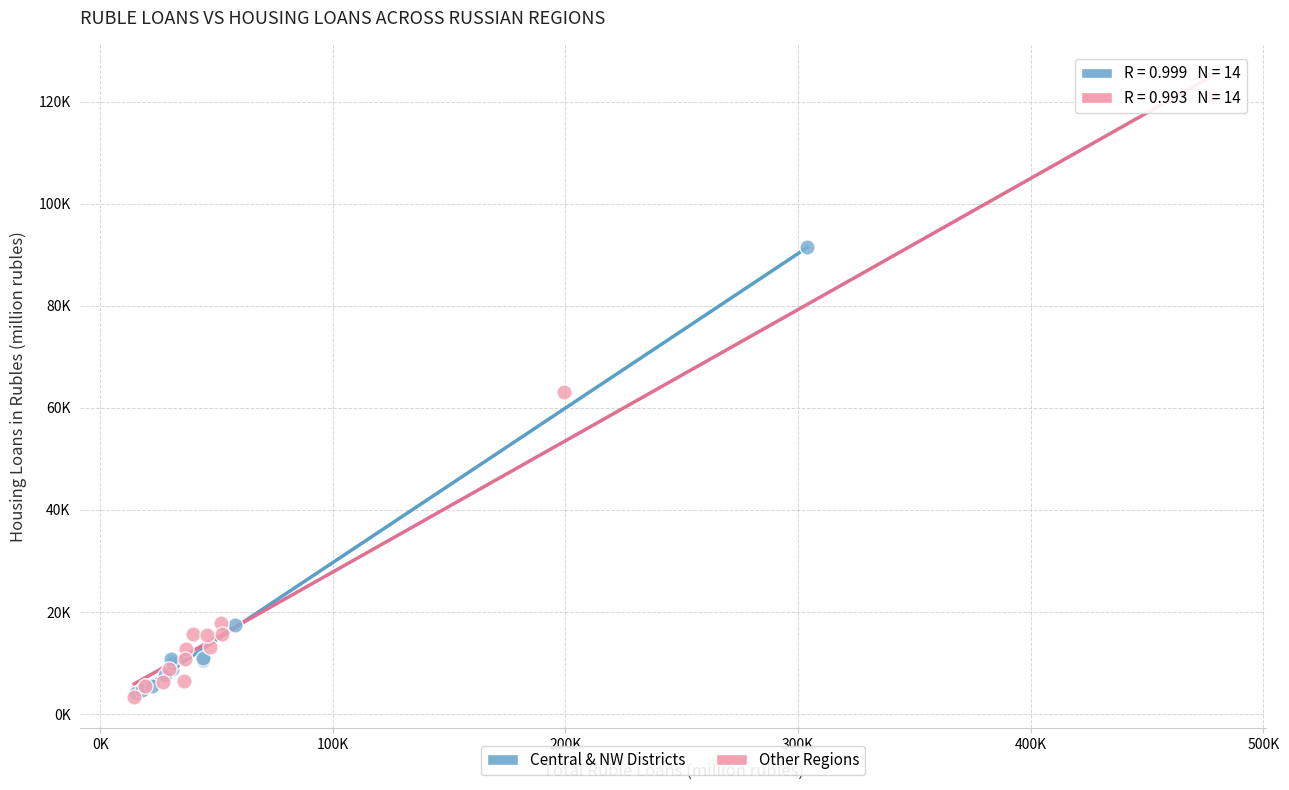

What are all the series names shown in the legend?

Central & NW Districts, Other Regions